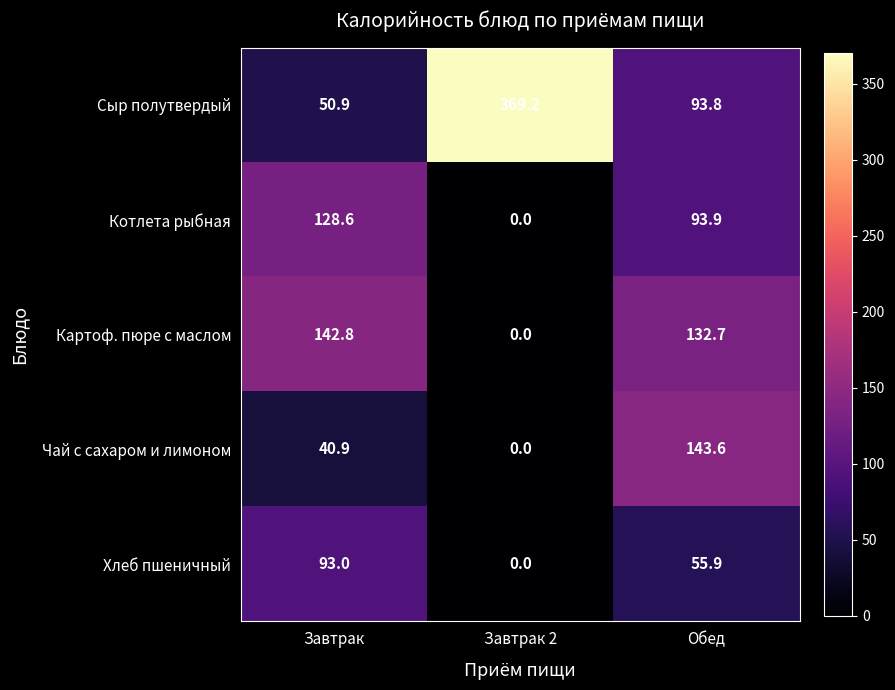

Between Завтрак and Завтрак 2, which series saw the biggest shift?

Сыр полутвердый